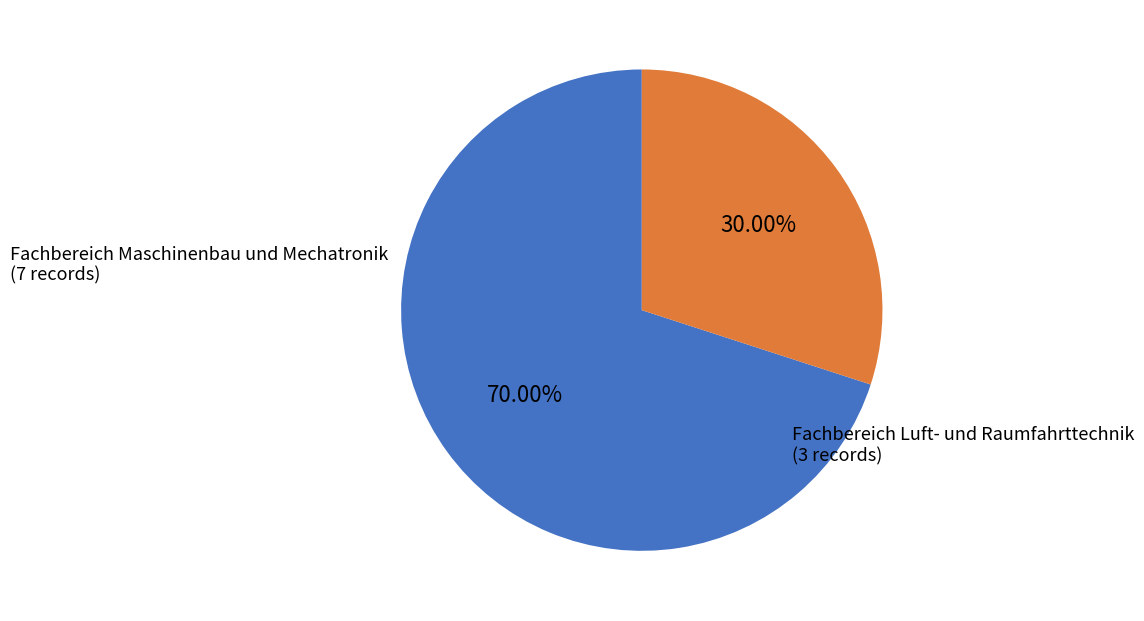

Is there a majority slice in this chart?

Yes